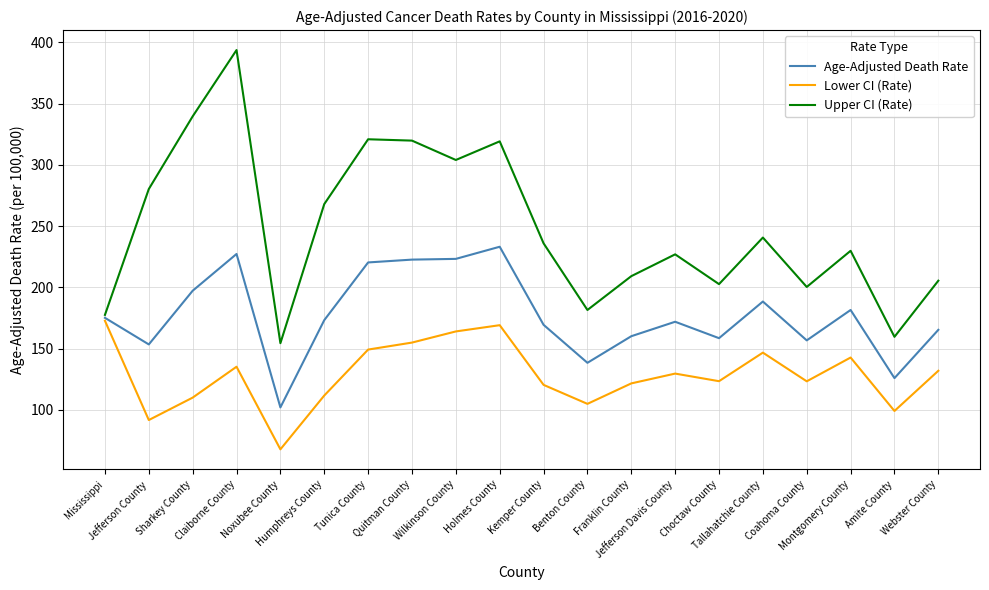

At which category does the chart reach its minimum across all series?

Noxubee County